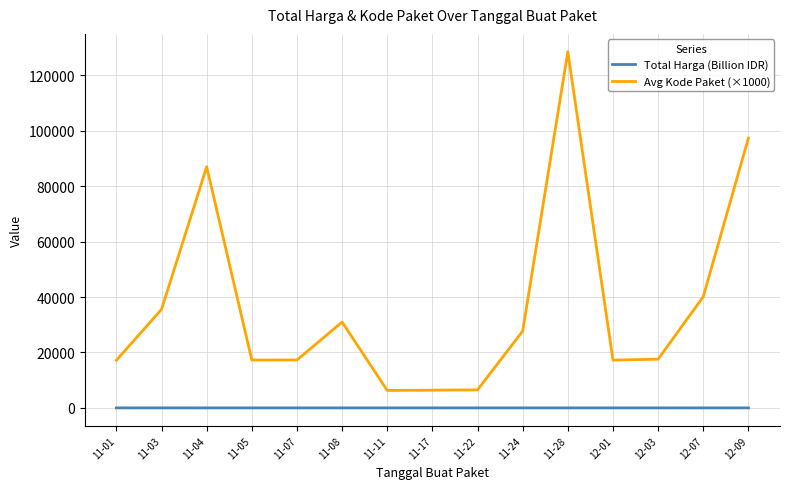

How many values in the Avg Kode Paket (×1000) series are below 17580?

7